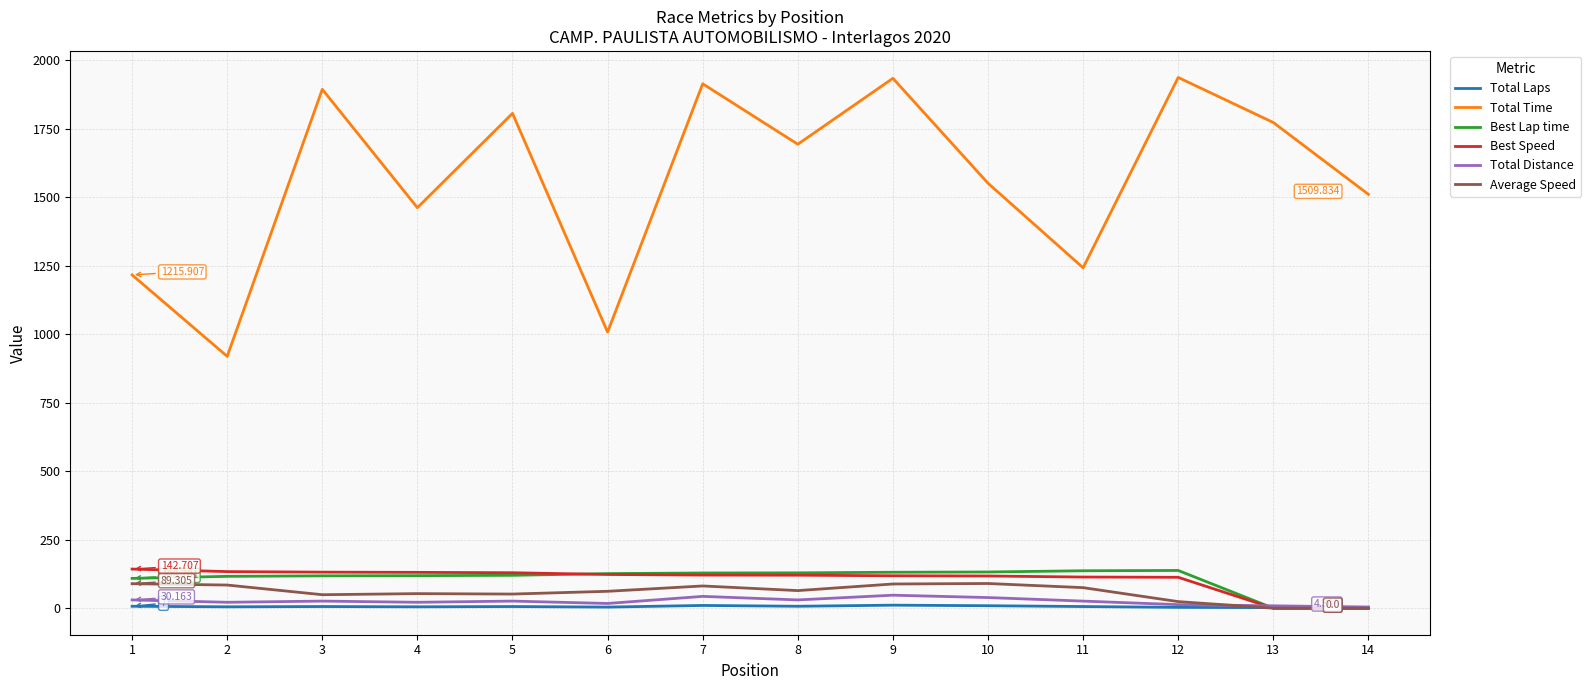

Is the value of Total Distance at 13 greater than the value of Best Speed at 11?

No